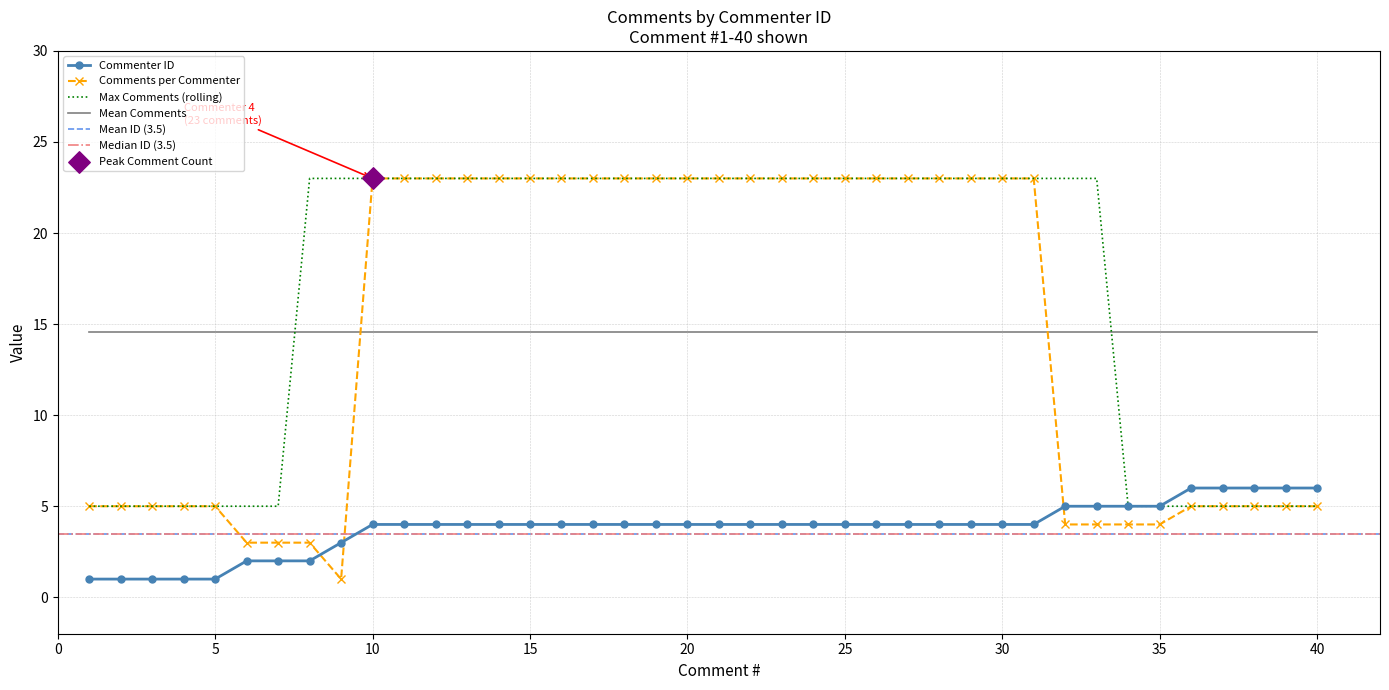

What is the total value across all series at 38?

11